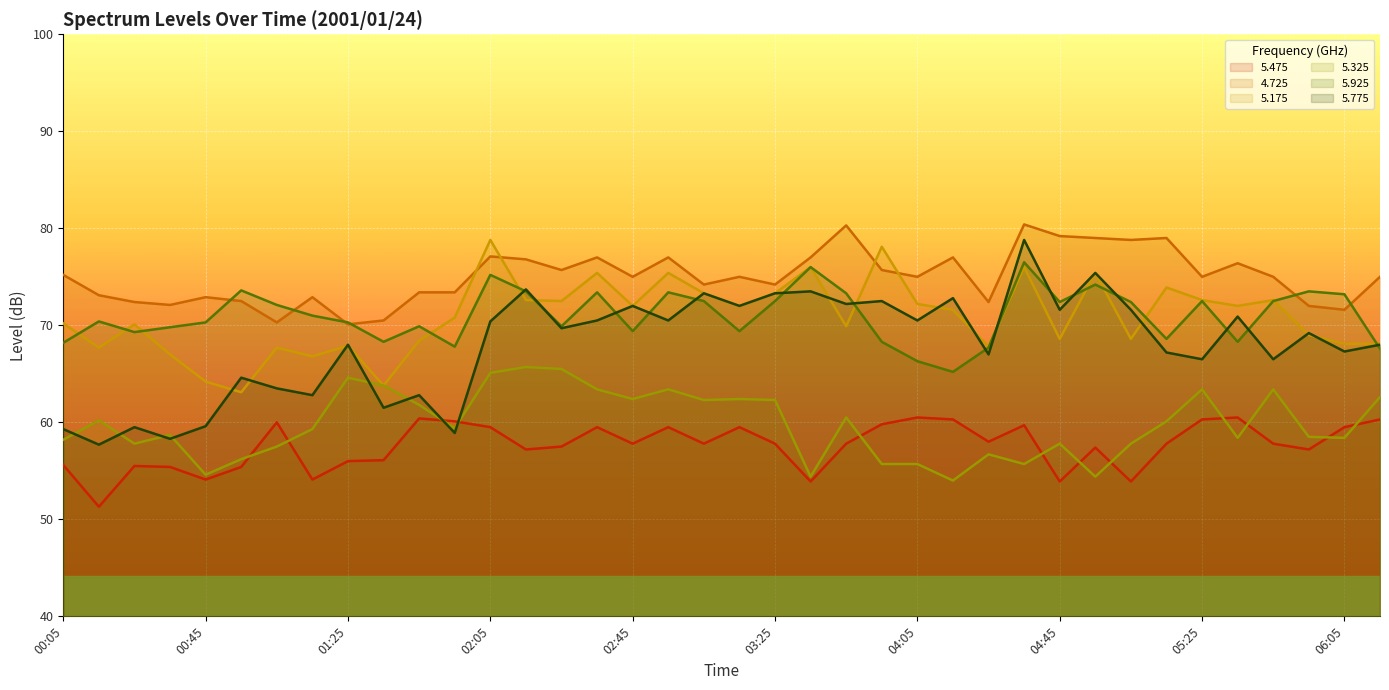

What is the difference between the maximum and second lowest values in the 5.925 series?

10.2